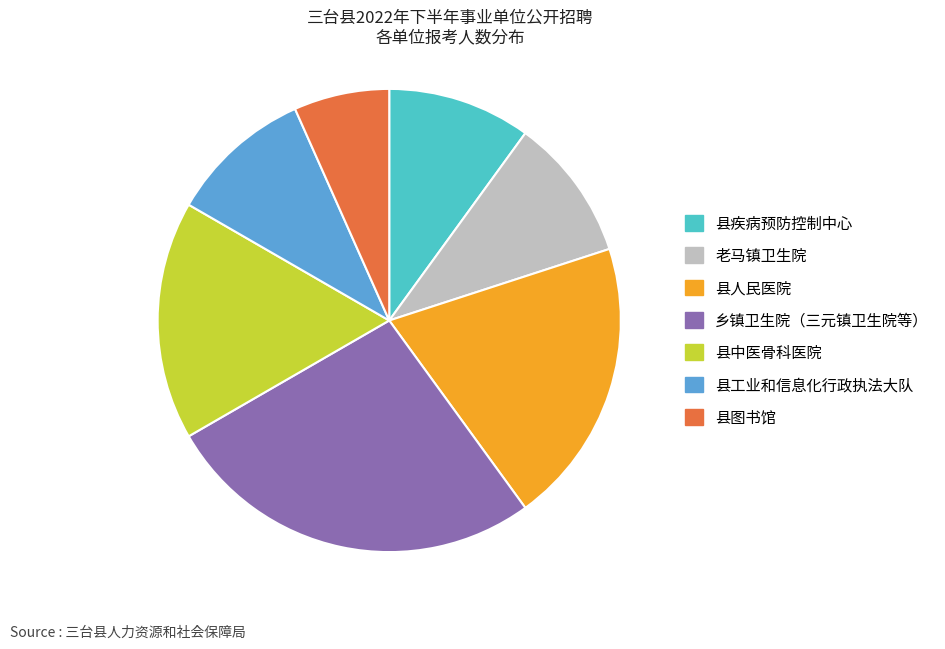

Which has a higher value, 县人民医院 or 县中医骨科医院?

县人民医院